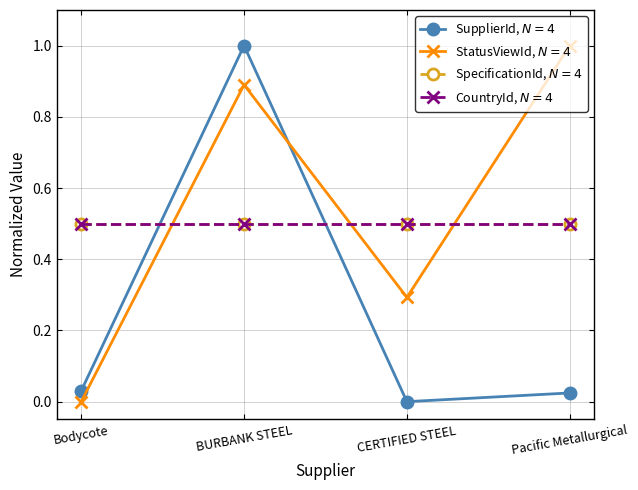

Reading left to right, what are all the values shown in this chart?

SupplierId, $N=4$: Bodycote=0.0	BURBANK STEEL=1.0	CERTIFIED STEEL=0.0	Pacific Metallurgical=0.0
StatusViewId, $N=4$: Bodycote=0.0	BURBANK STEEL=0.9	CERTIFIED STEEL=0.3	Pacific Metallurgical=1.0
SpecificationId, $N=4$: Bodycote=0.5	BURBANK STEEL=0.5	CERTIFIED STEEL=0.5	Pacific Metallurgical=0.5
CountryId, $N=4$: Bodycote=0.5	BURBANK STEEL=0.5	CERTIFIED STEEL=0.5	Pacific Metallurgical=0.5